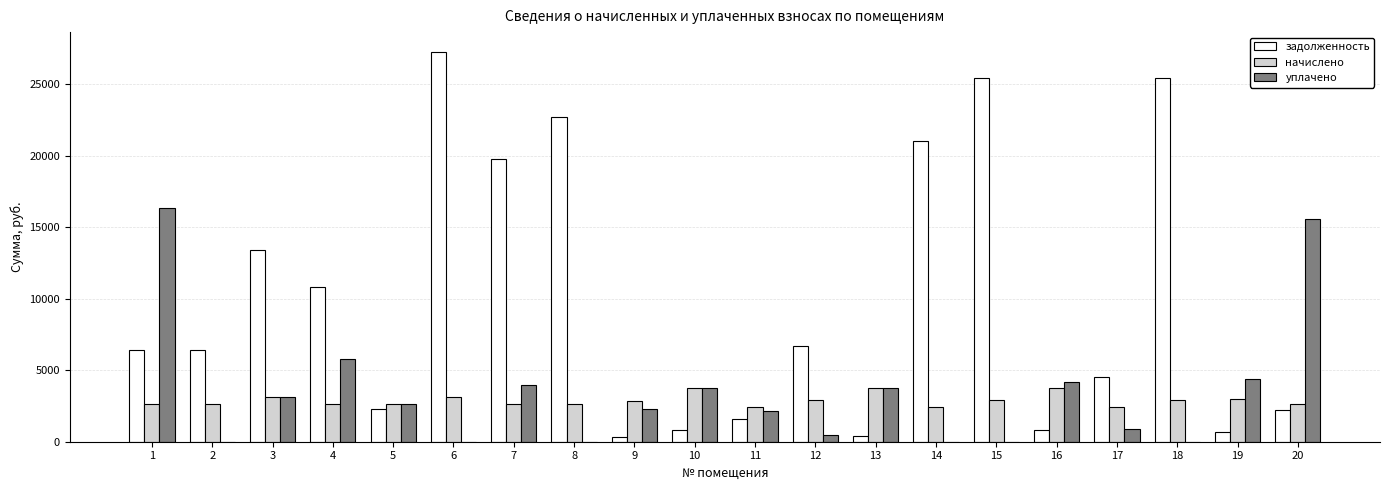

What is the sum of all уплачено values?

69250.0